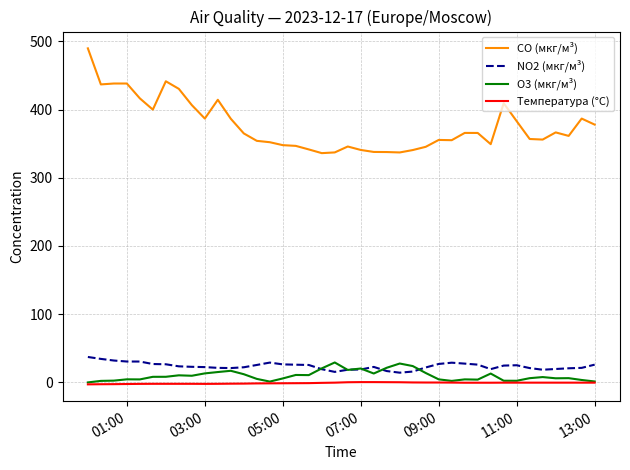

What is the maximum value shown in the chart?

489.6